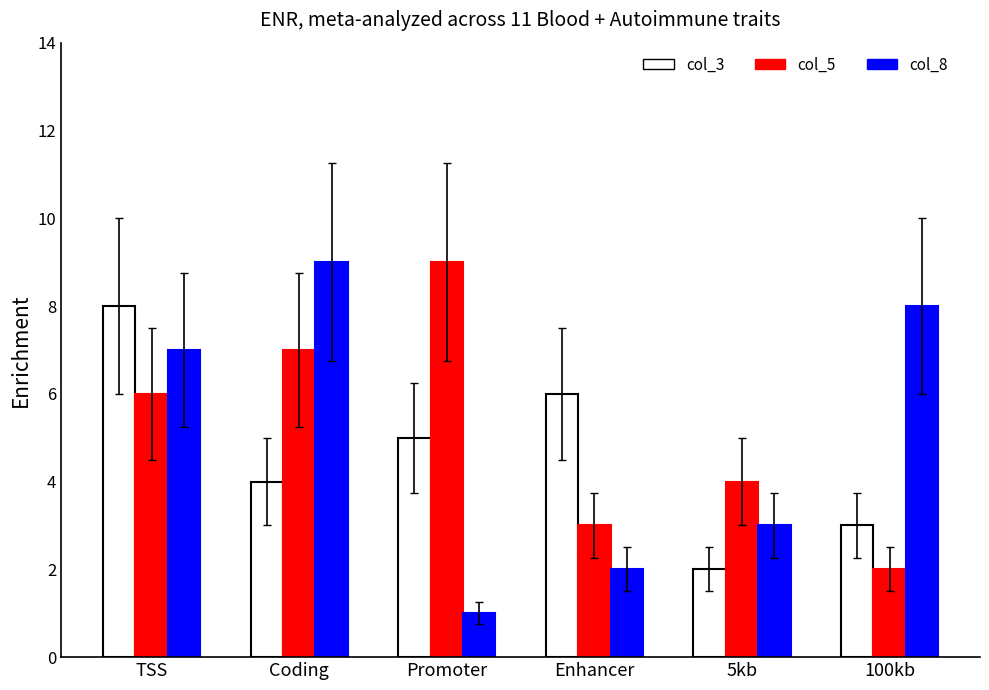

How many bars are there in total?

18